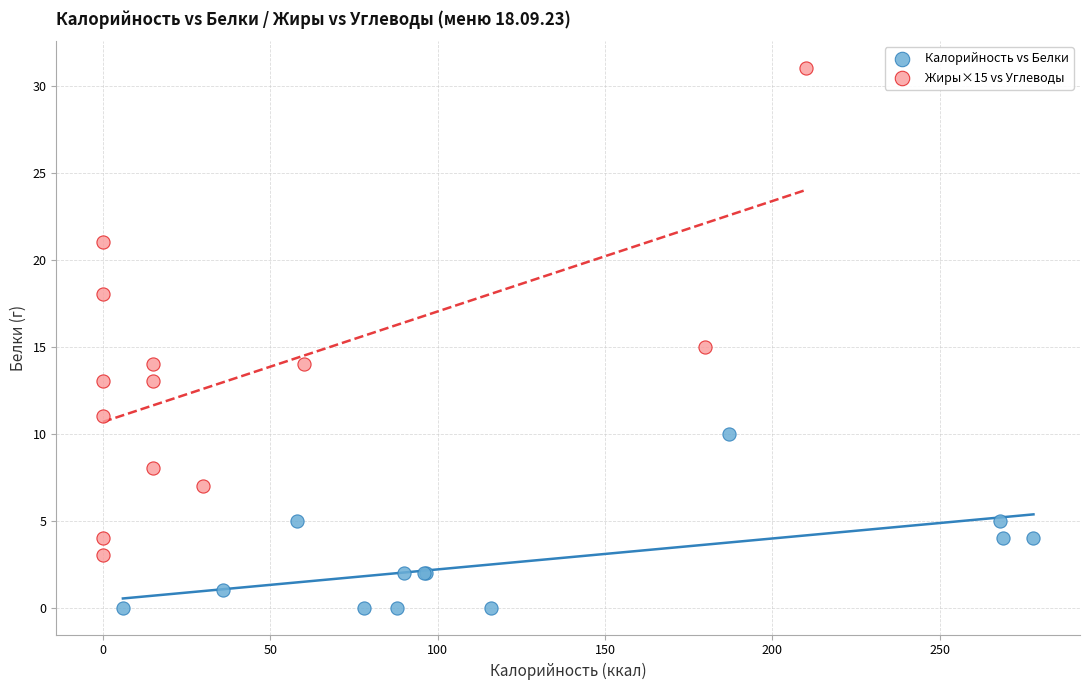

Which series has the widest spread of Y values?

Жиры×15 vs Углеводы